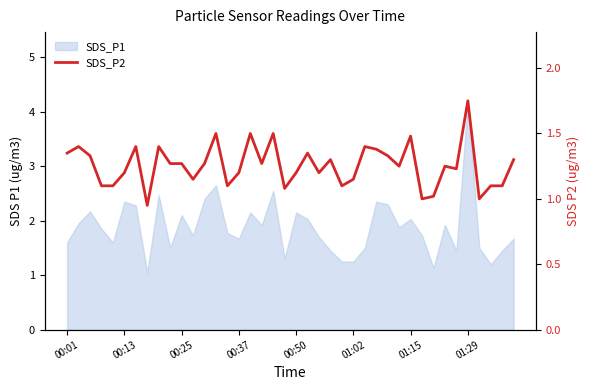

What is the ratio of the value at 34 to the value at 33?

1.0